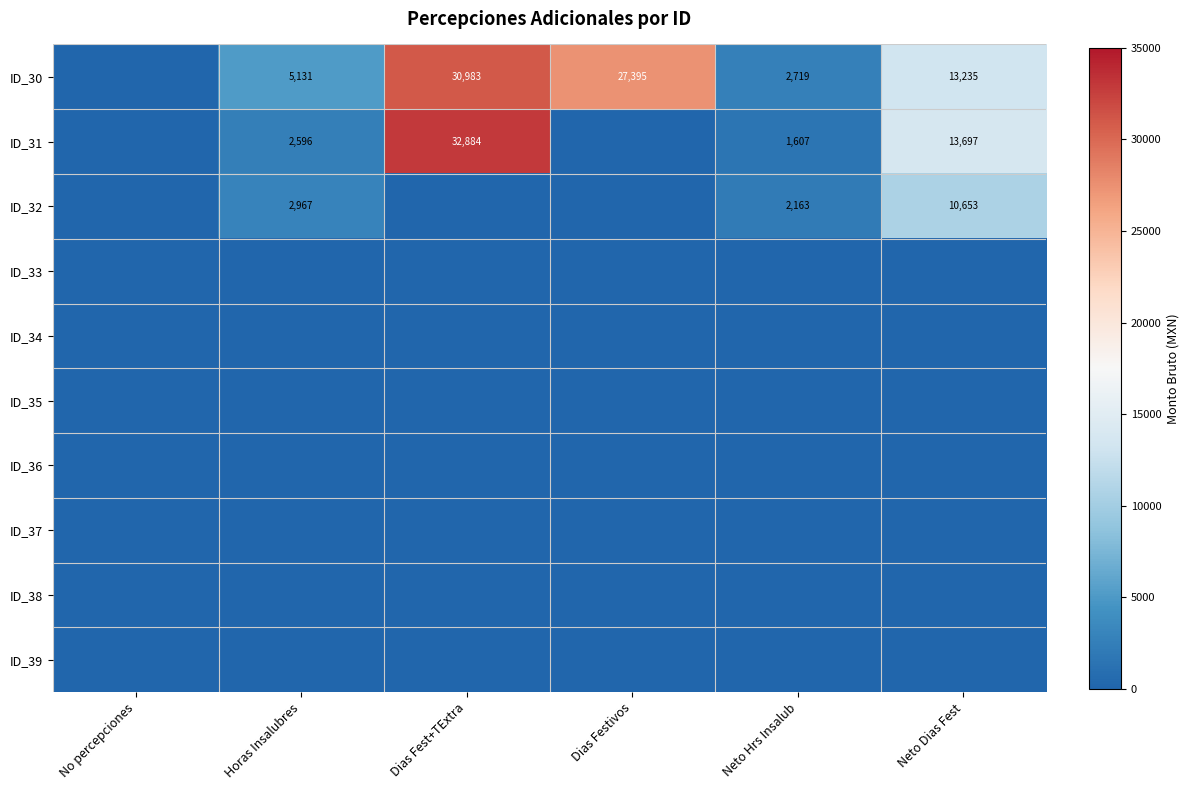

Between Dias Festivos and Neto Hrs Insalub, which is larger?

Dias Festivos